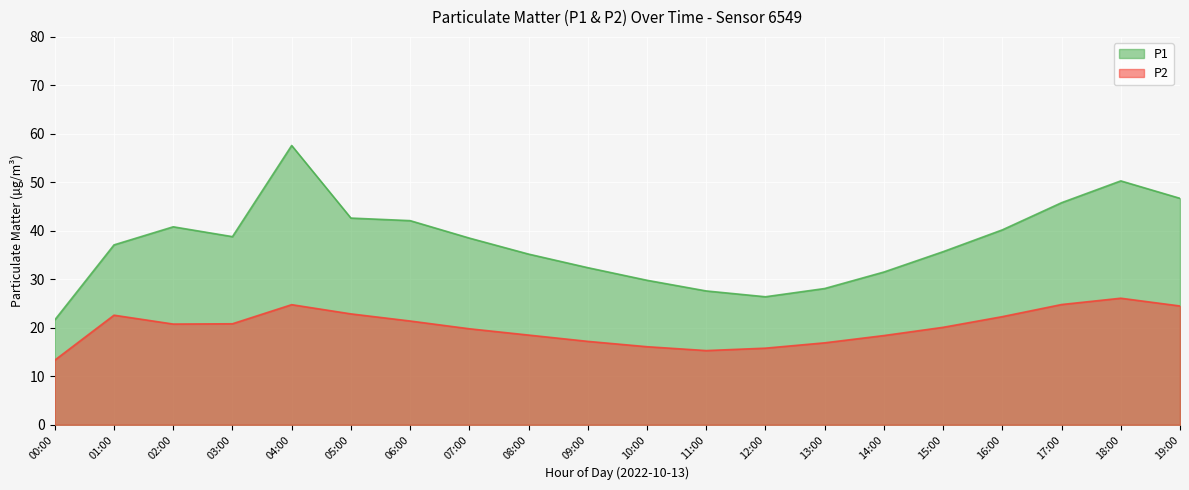

What are all the series names shown in the legend?

P1, P2